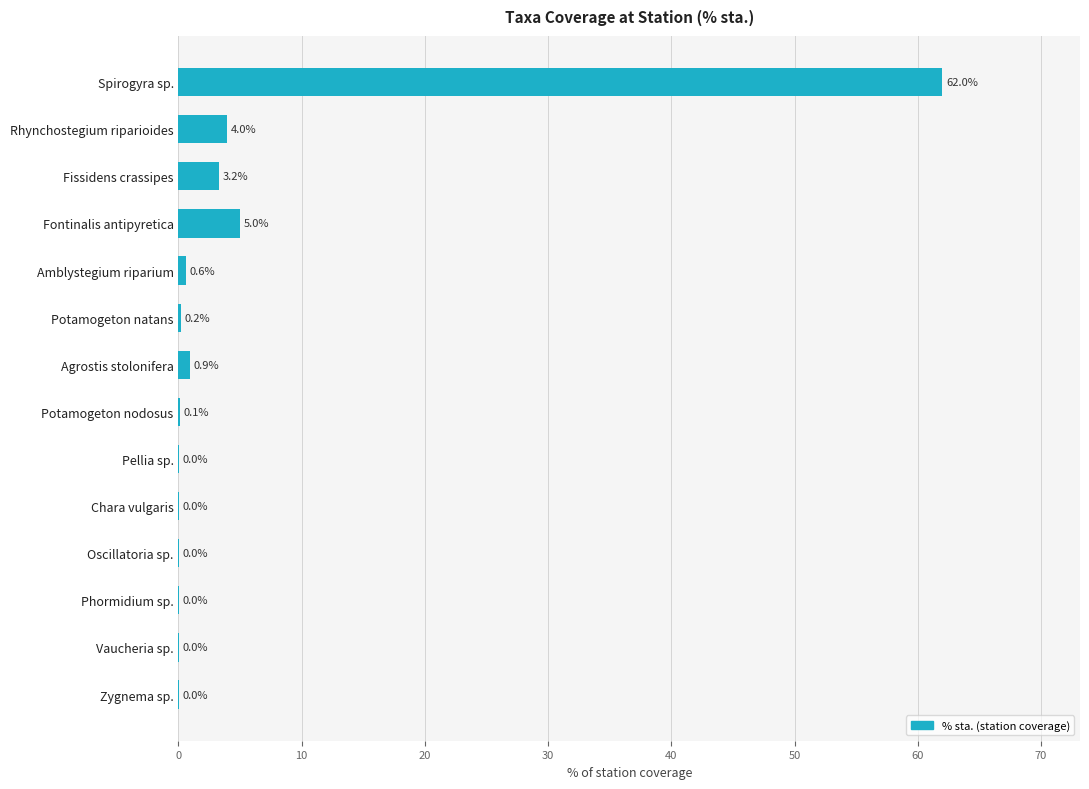

At which label is the value closest to 31?

Fontinalis antipyretica